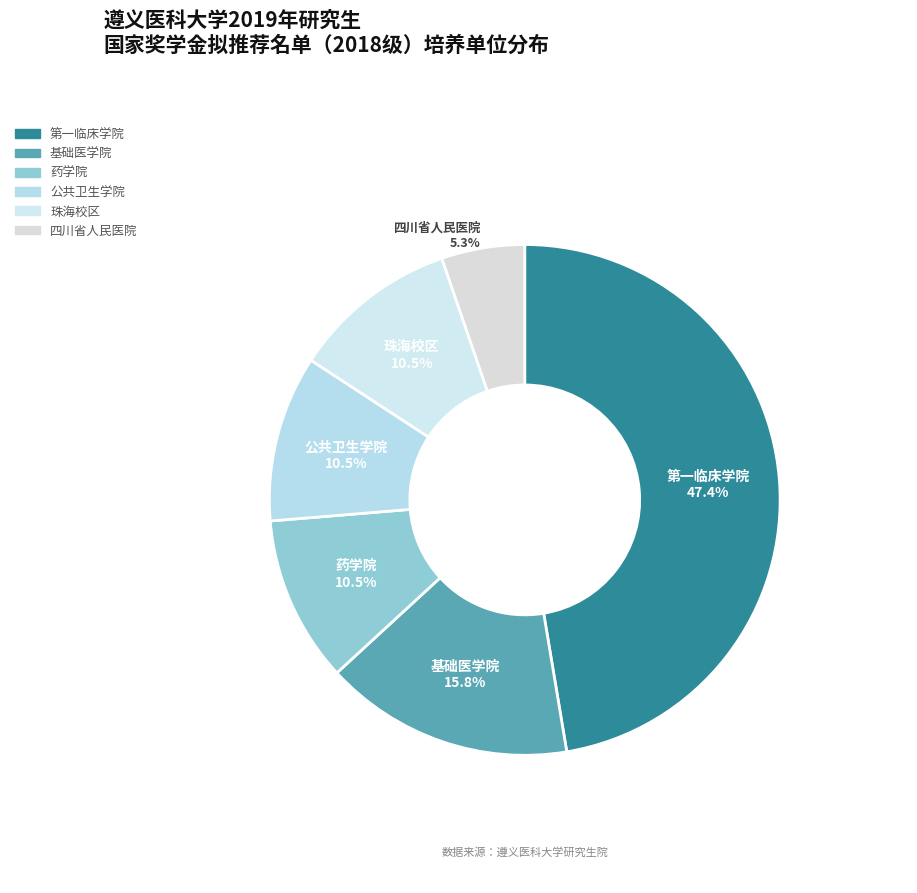

What percentage do 四川省人民医院 and 药学院 together represent?

15.8%